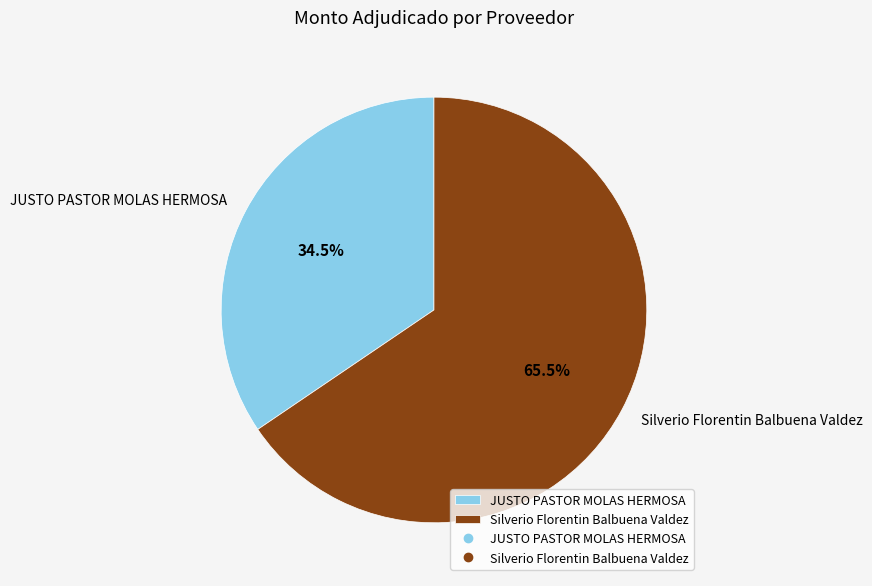

What is the total percentage of JUSTO PASTOR MOLAS HERMOSA and Silverio Florentin Balbuena Valdez?

100.0%